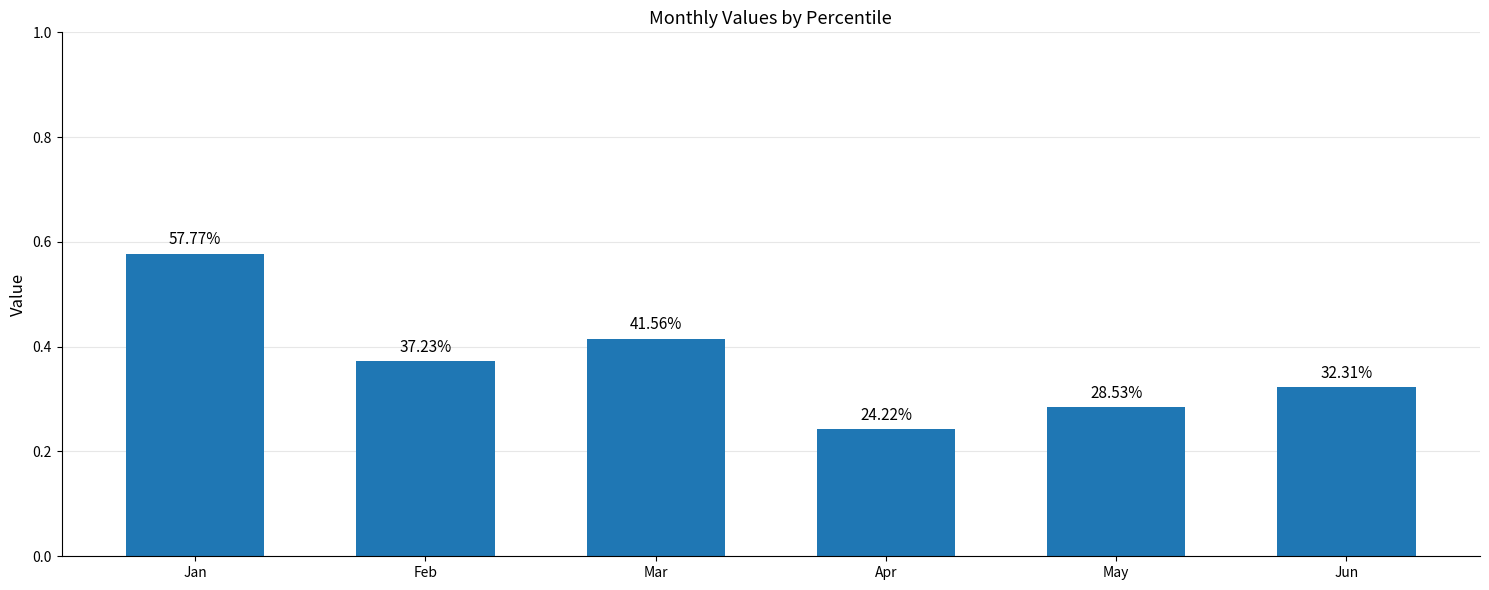

Are the bars horizontal?

No